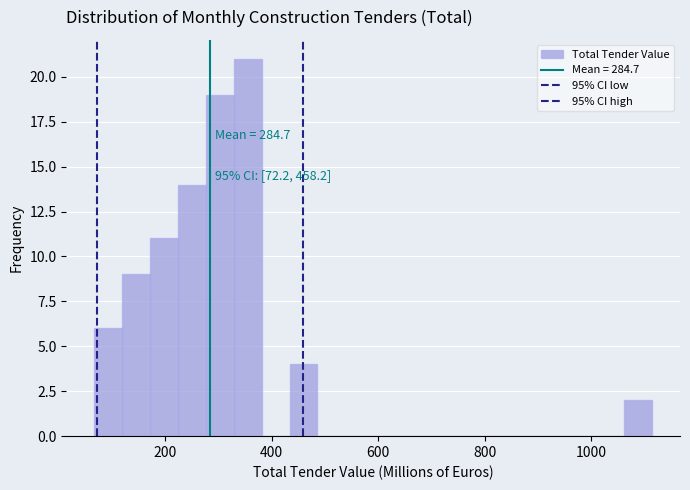

Around what value on the x-axis is the tallest bar? Give the approximate position of its centre, as read against the axis.

360